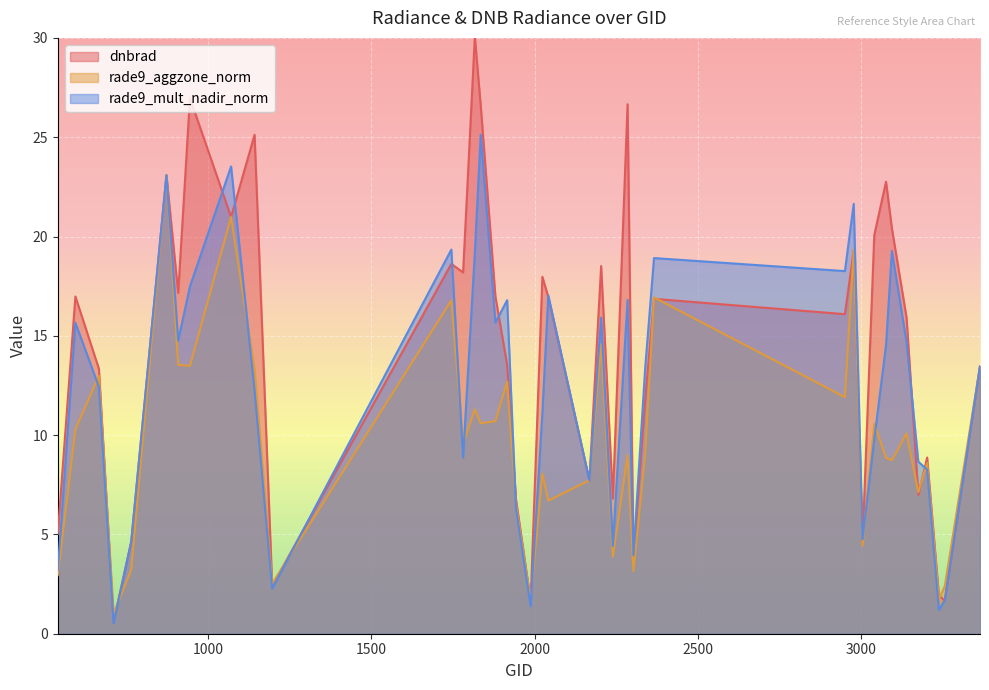

What is the smallest value displayed?

0.5